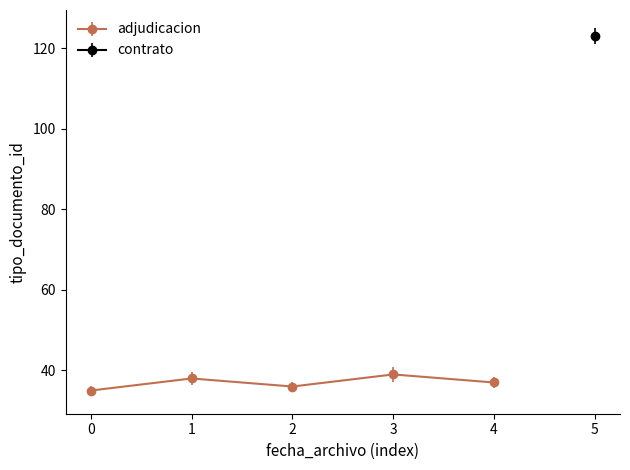

How many values are below 37?

2